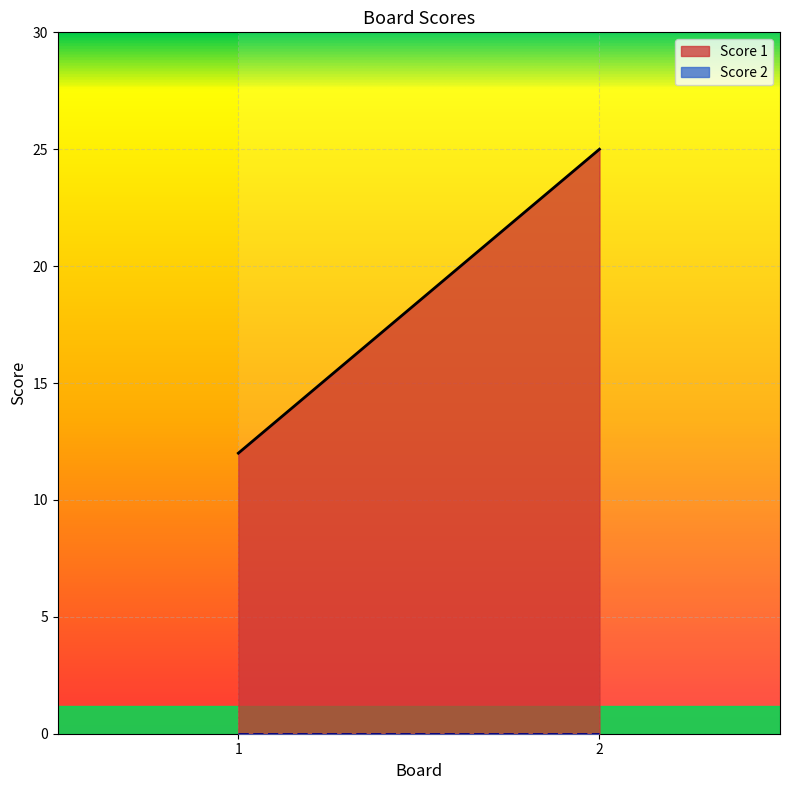

Reading left to right, list all the values displayed in this chart.

Score 1: 12	25
Score 2: 0	0